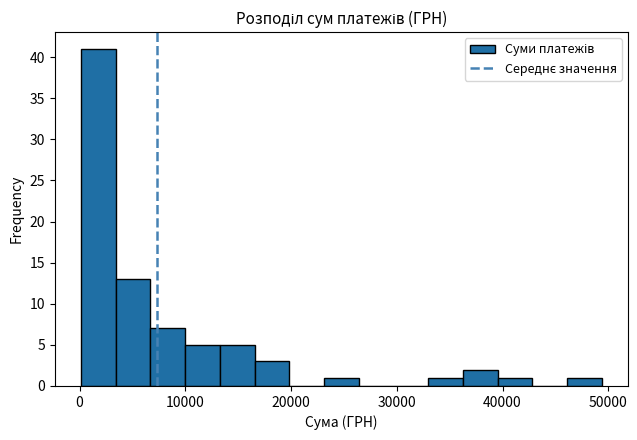

Read against the x-axis, roughly where is the centre of the tallest bar?

2000